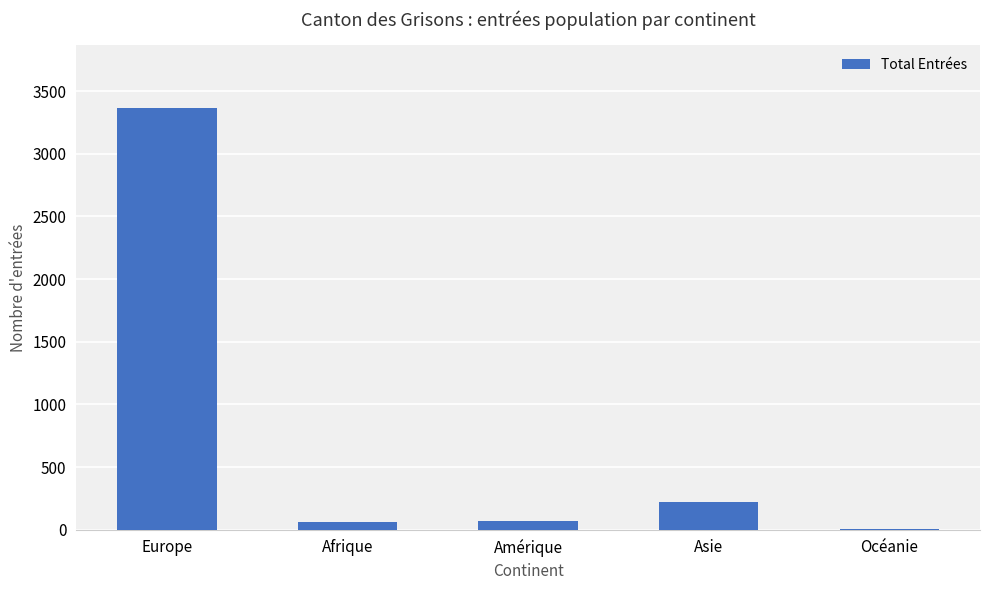

Are the bars horizontal?

No